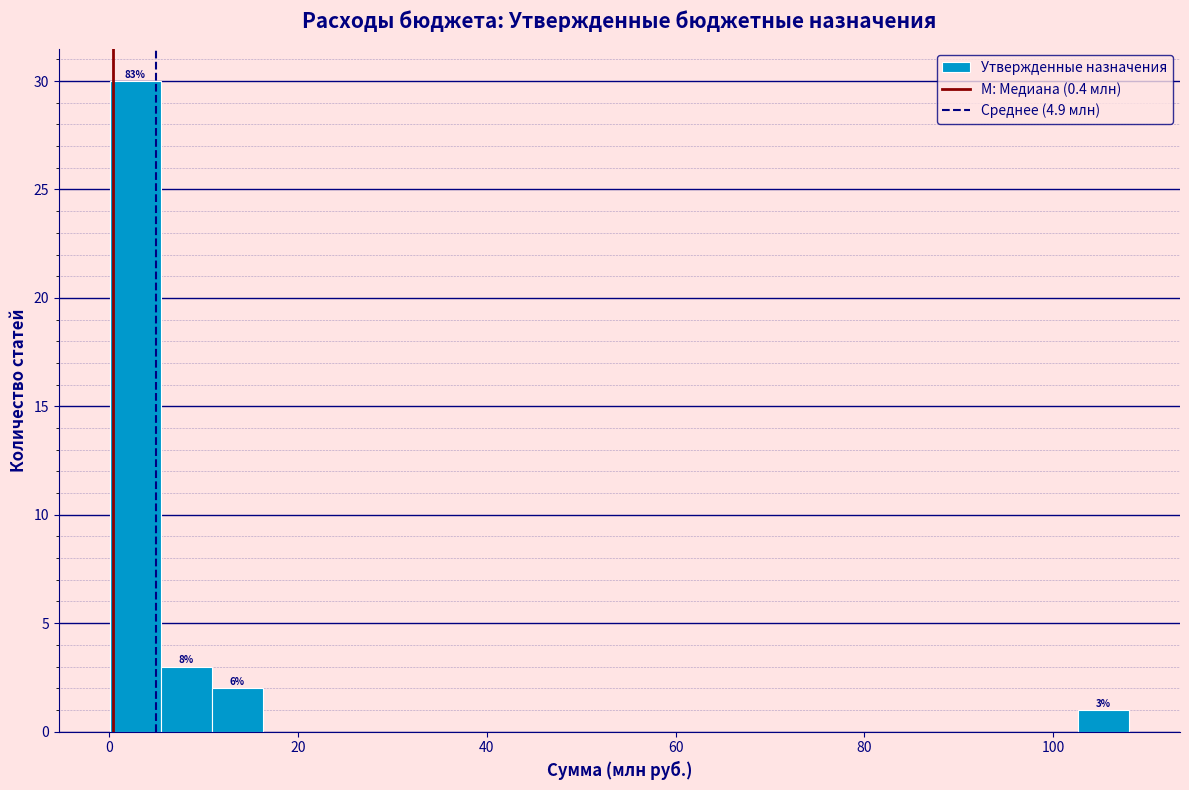

Around what value on the x-axis is the tallest bar? Give the approximate position of its centre, as read against the axis.

2